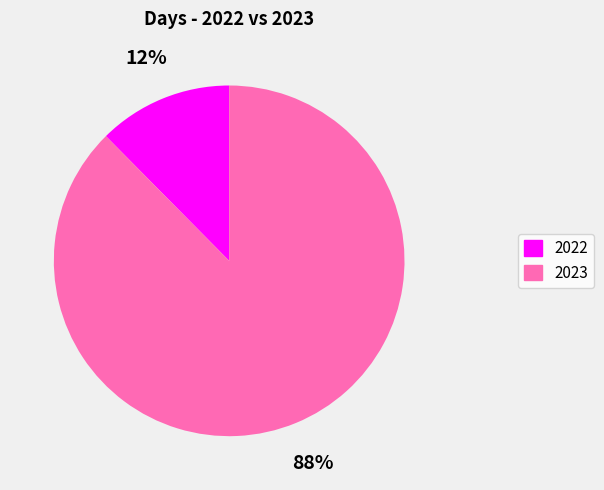

To the nearest percent, what is the average slice percentage?

50%